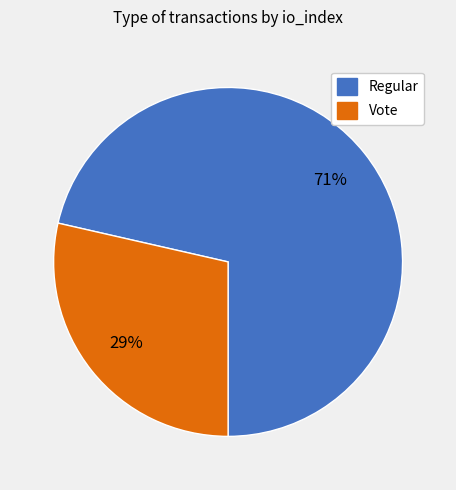

What is the largest slice in the pie chart?

Regular